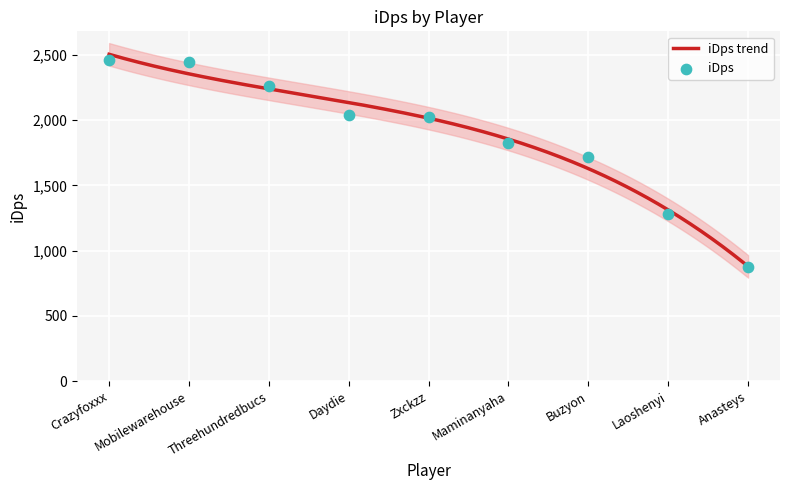

What is the ratio of the value at Laoshenyi to the value at Daydie?

0.6